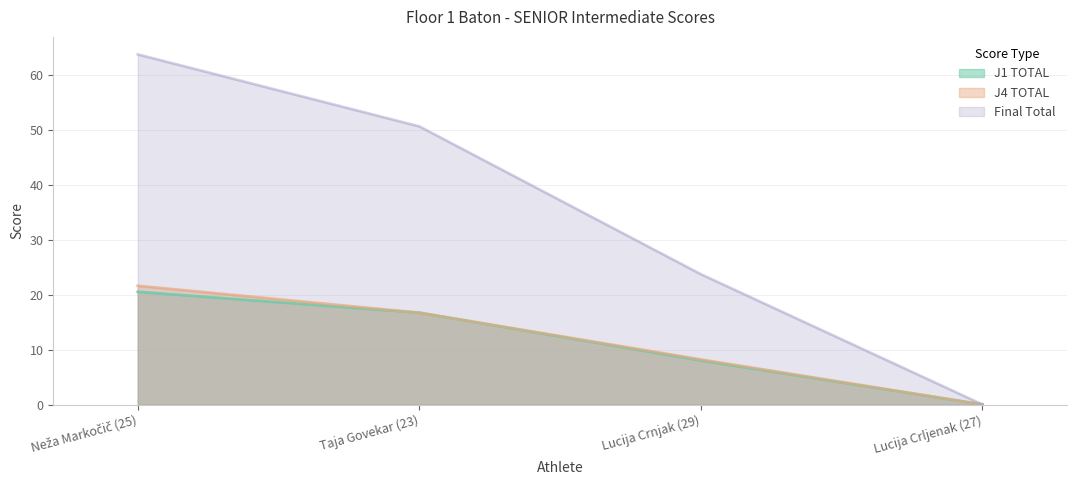

Which has a higher value, Taja Govekar (23) or Lucija Crljenak (27)?

Taja Govekar (23)